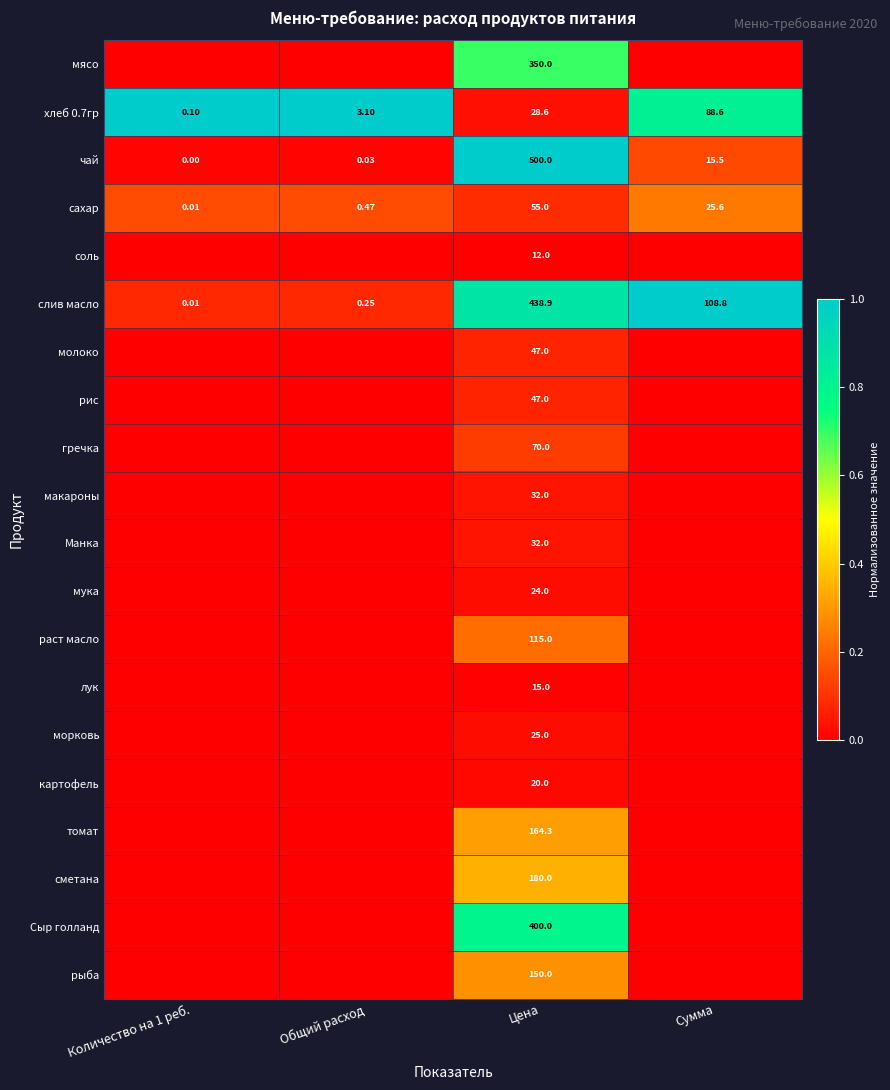

Which category has the highest value in the хлеб 0.7гр series?

Сумма